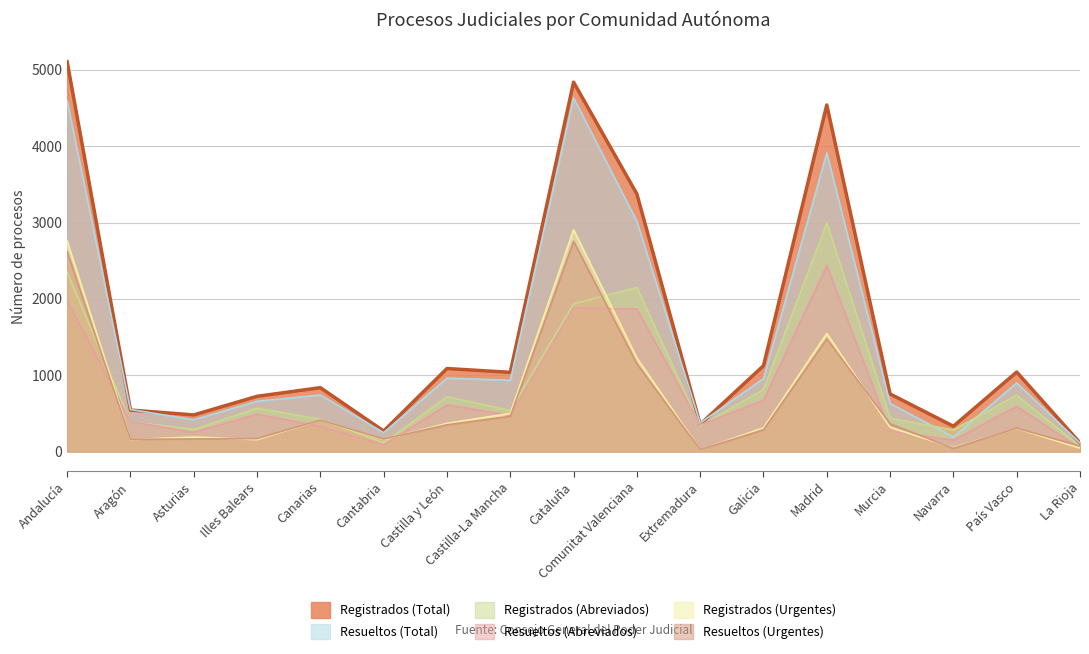

How many lines are shown in the chart?

6